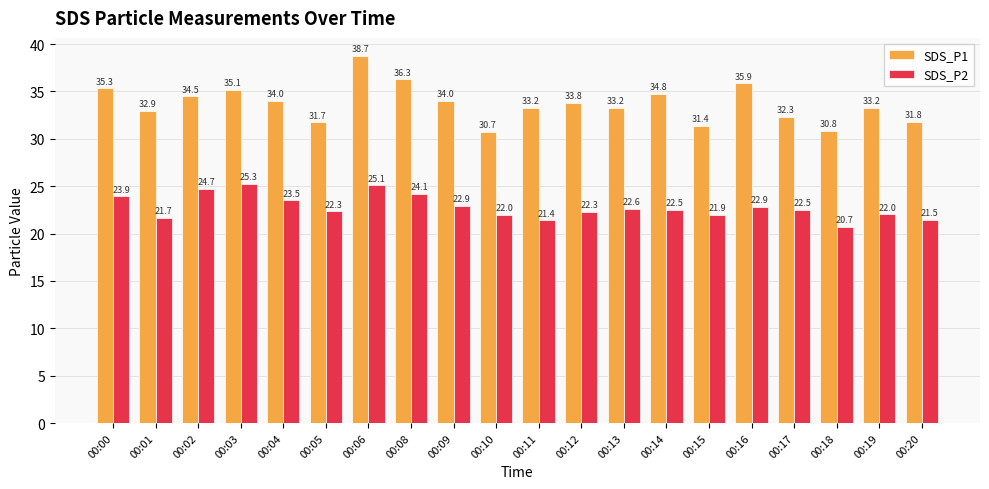

Rank the series by their maximum value, from highest to lowest.

SDS_P1, SDS_P2